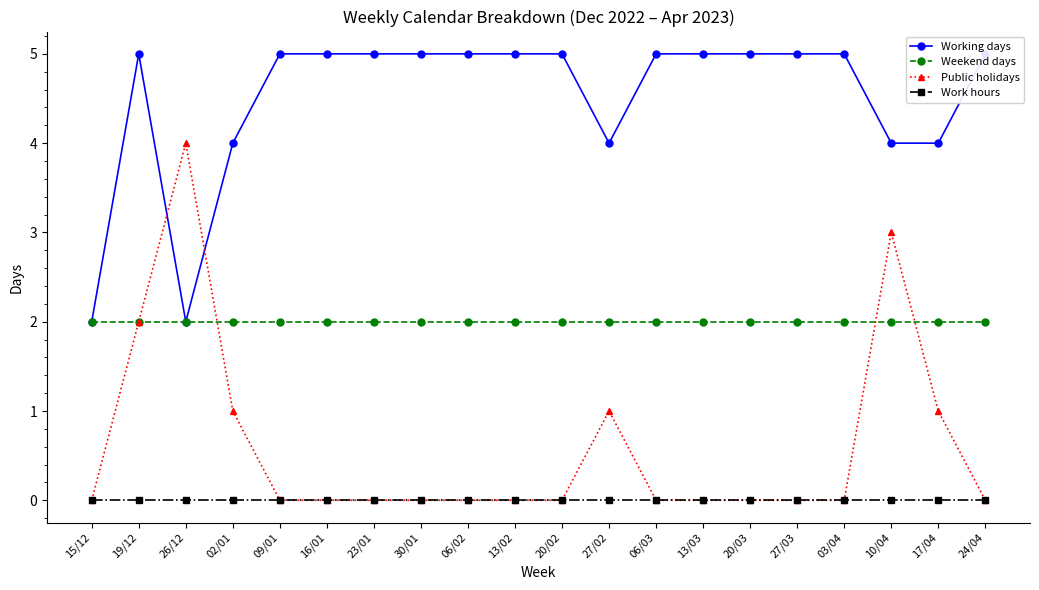

How many lines are shown in the chart?

4